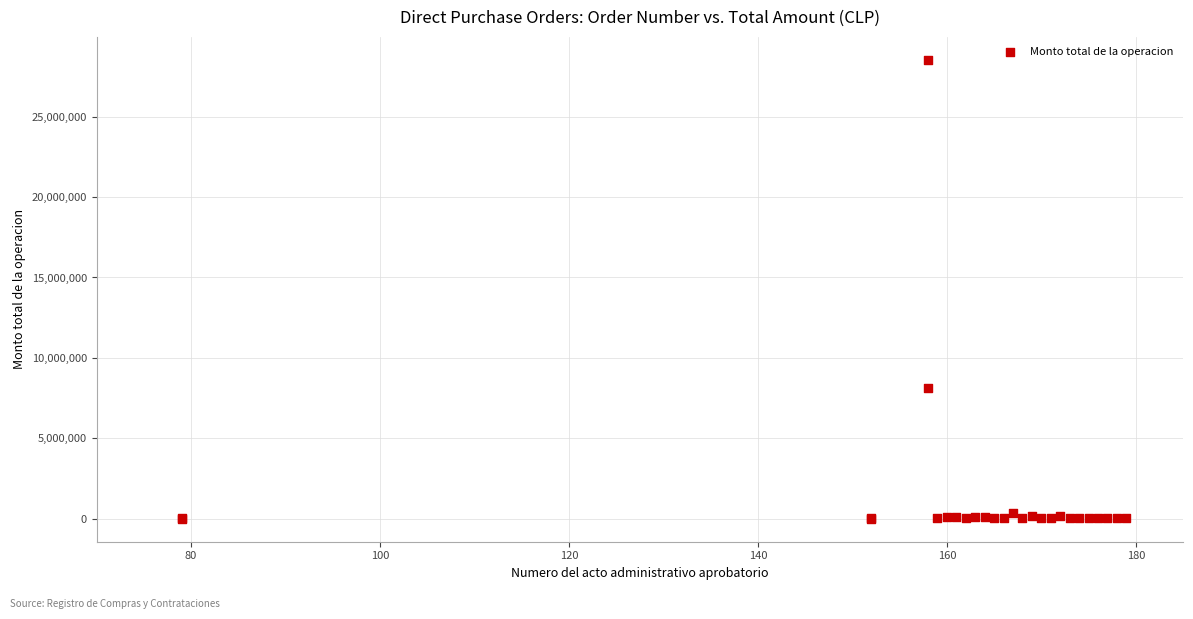

What Y value in the scatter plot is closest to 14265404?

8112230